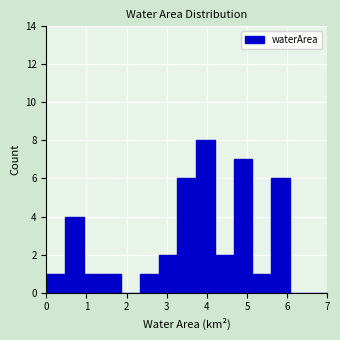

Reading left to right, transcribe this chart: for each bar, give the range it covers on the x-axis and its height. Neither the bar edges nor the heights are printed on the chart, so give them approximately, as read against the axes.

0.0 to 0.5: 1
0.5 to 0.9: 4
0.9 to 1.4: 1
1.4 to 1.9: 1
1.9 to 2.3: 0
2.3 to 2.8: 1
2.8 to 3.3: 2
3.3 to 3.7: 6
3.7 to 4.2: 8
4.2 to 4.7: 2
4.7 to 5.1: 7
5.1 to 5.6: 1
5.6 to 6.1: 6
6.1 to 6.5: 0
6.5 to 7.0: 0